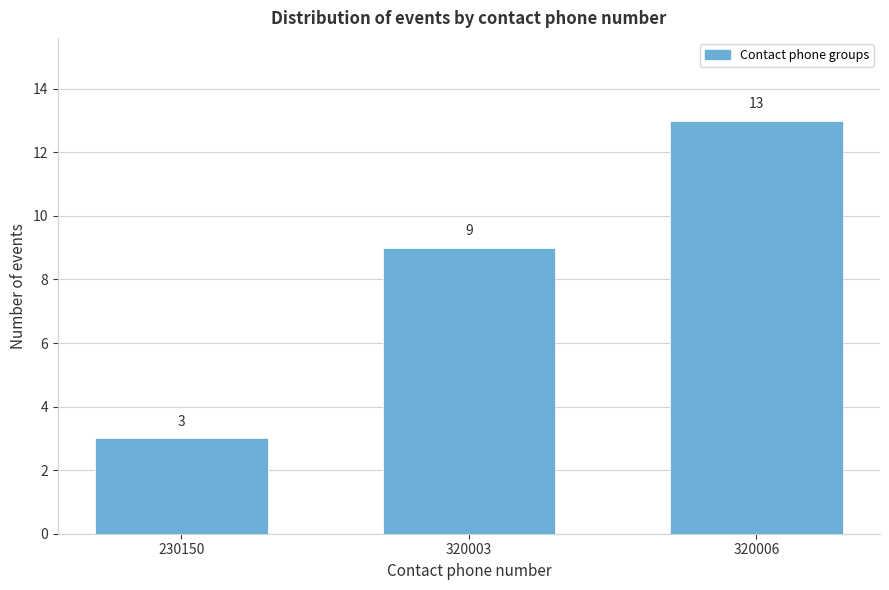

Reading left to right, transcribe all the data shown in this chart.

230150=3	320003=9	320006=13